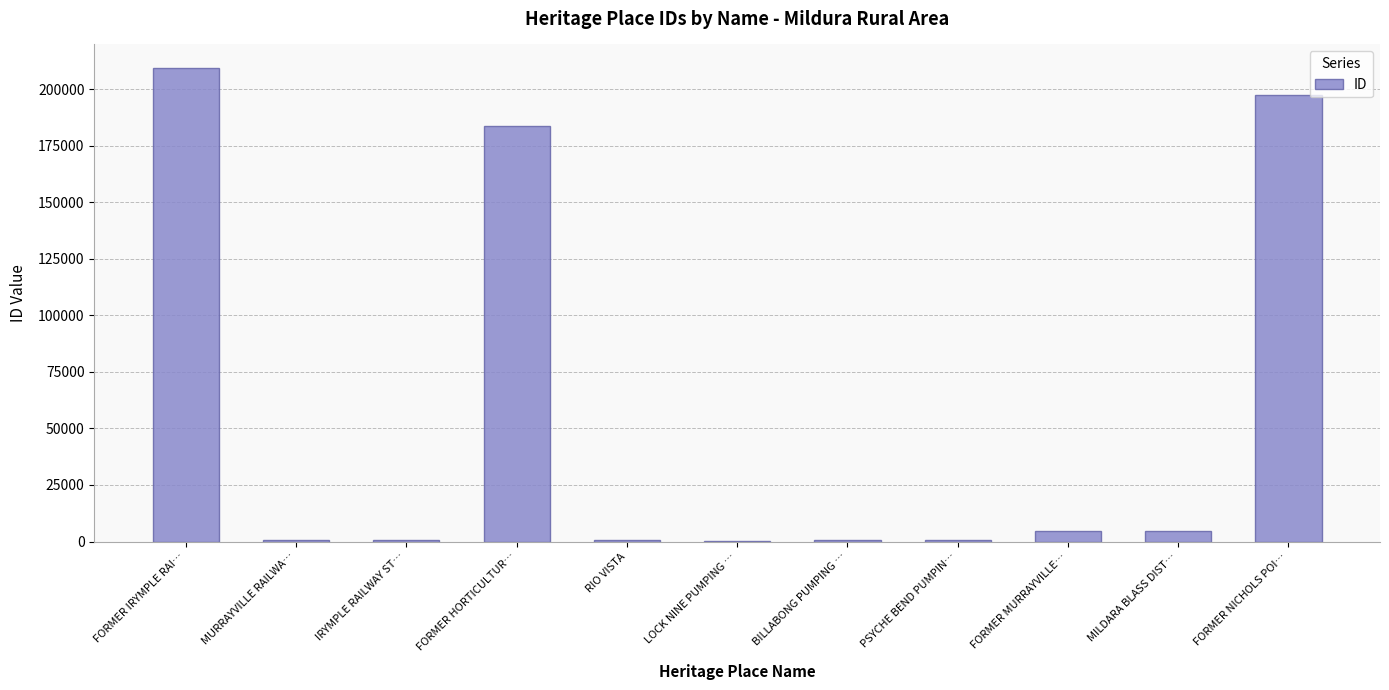

Which has a higher value, FORMER IRYMPLE RAI… or FORMER NICHOLS POI…?

FORMER IRYMPLE RAI…